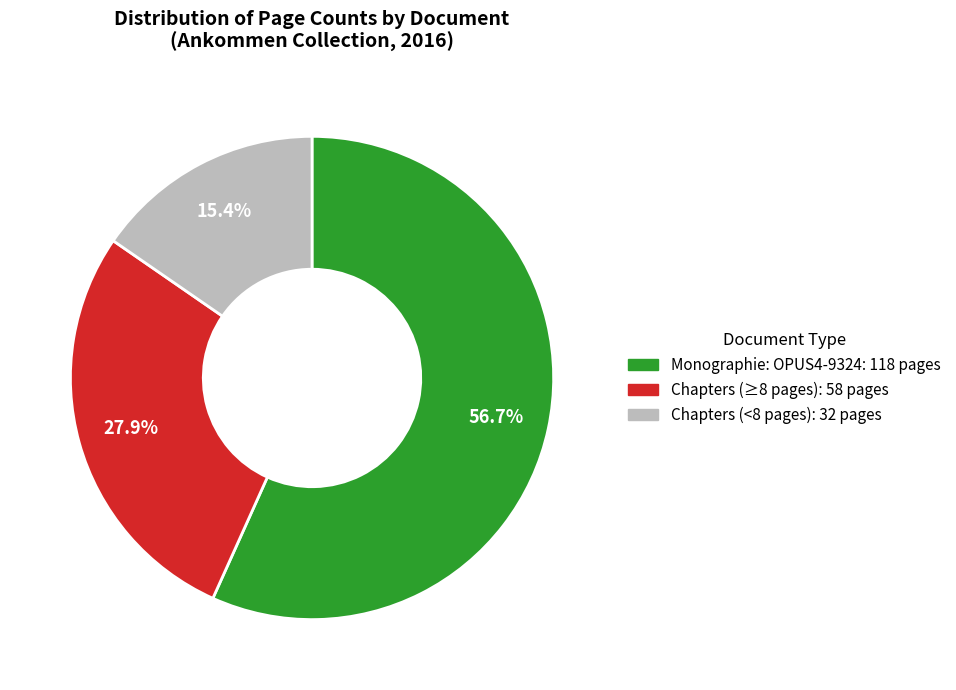

Is there any slice that represents more than half of the pie?

Yes